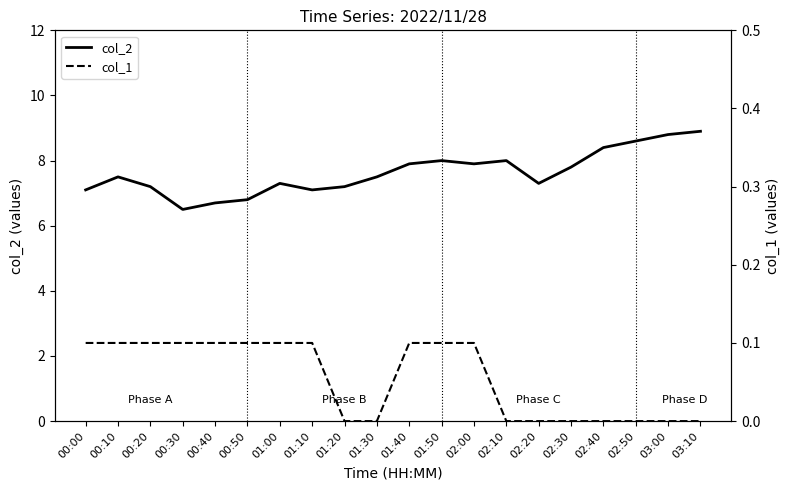

What is the sum of all col_2 values?

152.5